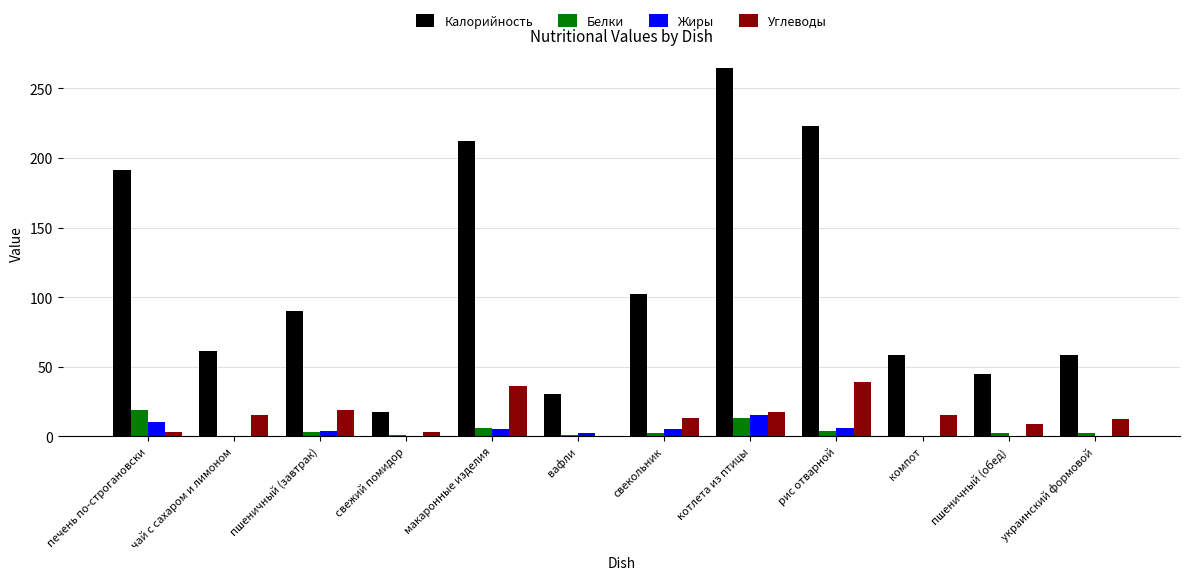

Are the bars grouped side by side (vs. stacked)?

Yes